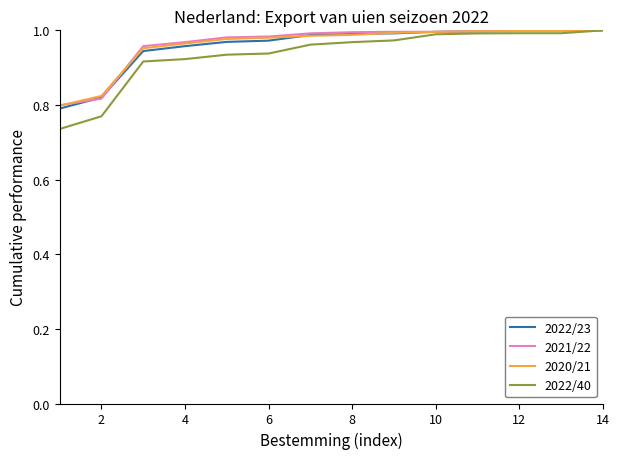

Which series has the widest spread of values?

2022/40